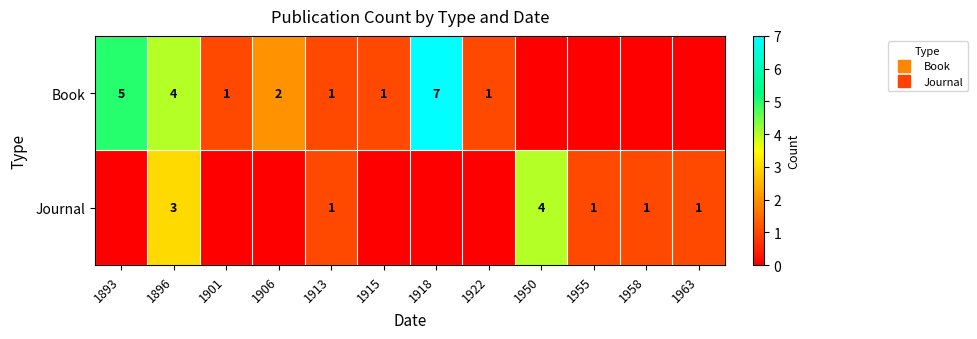

How many distinct data groups are displayed?

2